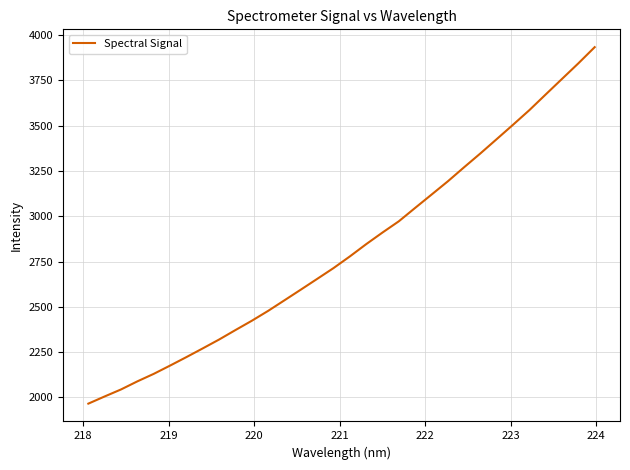

What is the greatest value displayed?

3933.5